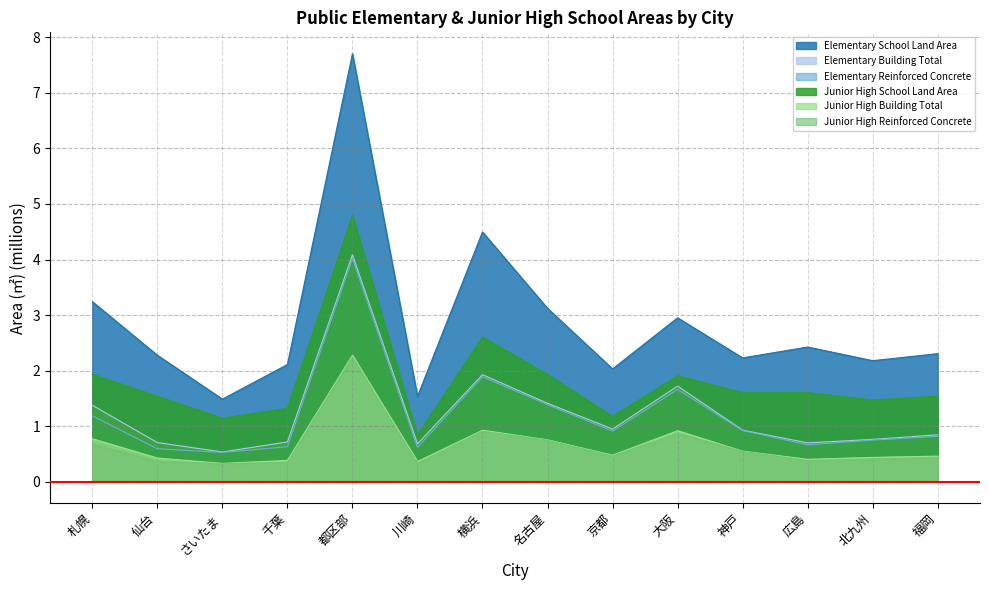

At 京都, list the series in order from largest to smallest.

Elementary School Land Area, Junior High School Land Area, Elementary Building Total, Elementary Reinforced Concrete, Junior High Building Total, Junior High Reinforced Concrete